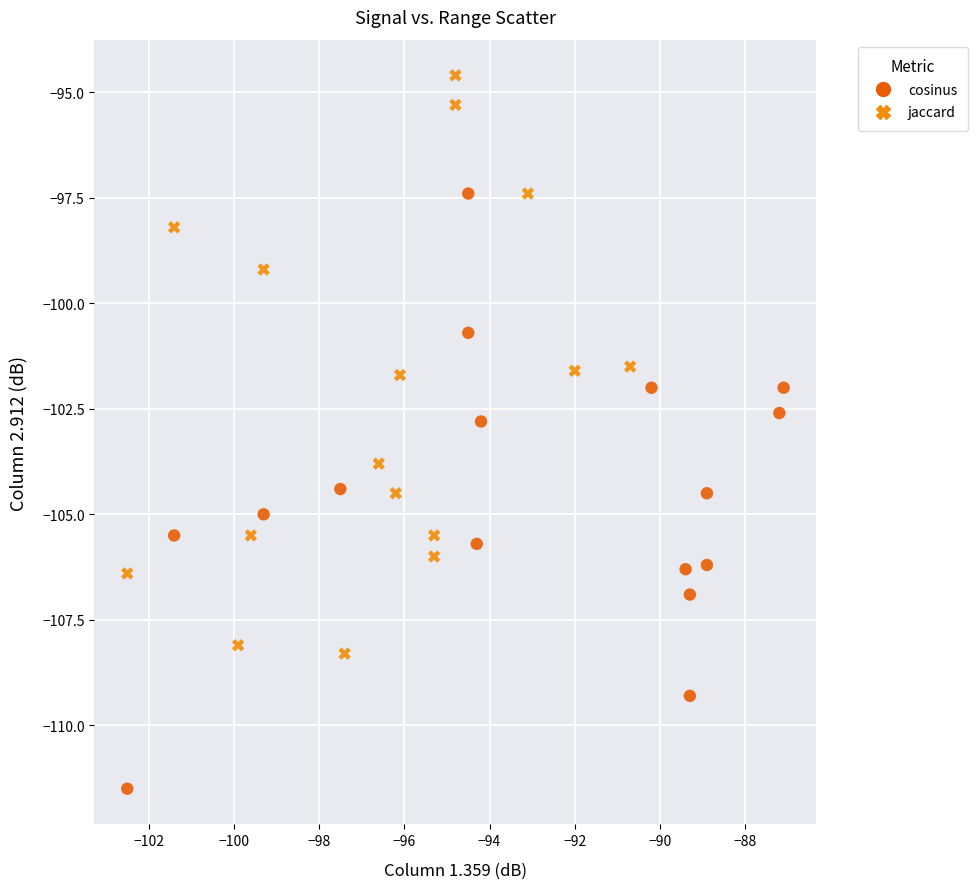

What are all the series names shown in the legend?

cosinus, jaccard